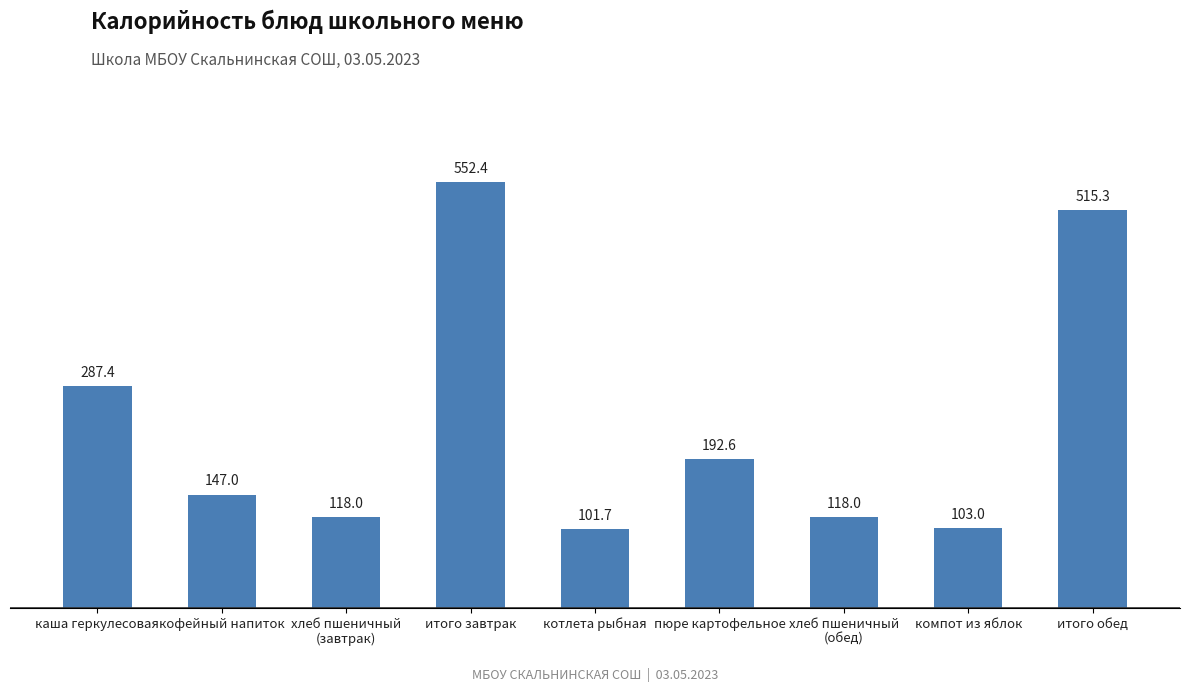

What value does the data have at котлета рыбная?

101.7